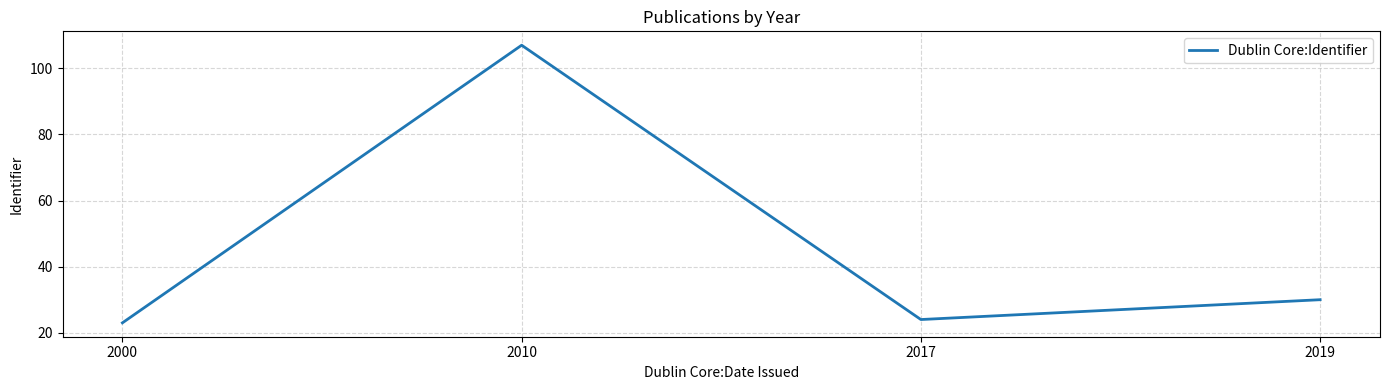

How many lines are shown in the chart?

1